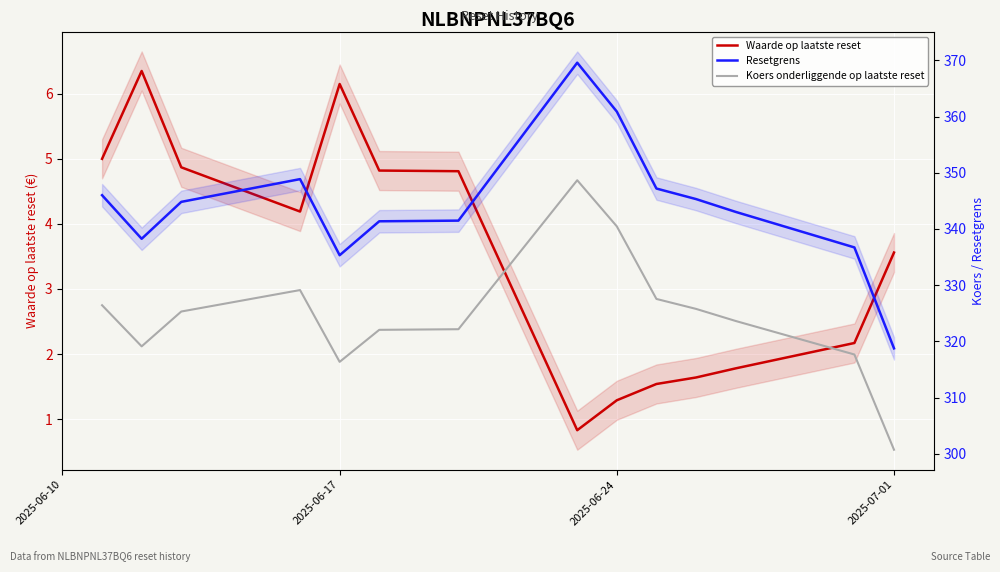

Which series changed the most between 2025-06-17 and 8?

Resetgrens